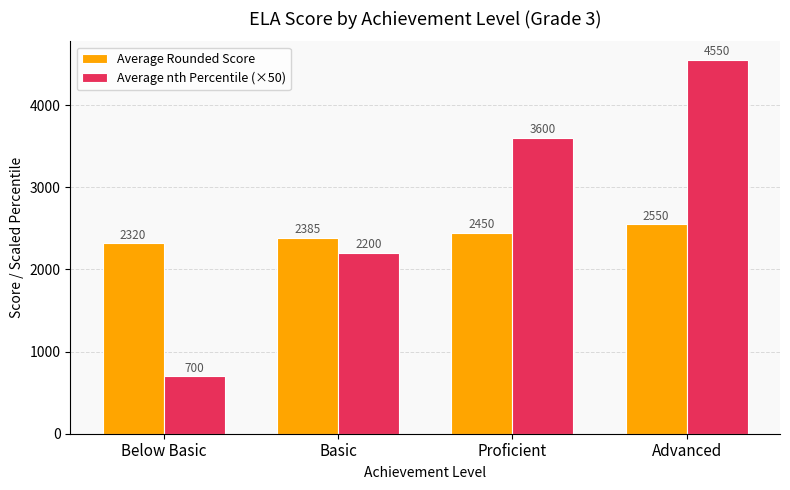

What position from the left is Proficient?

3